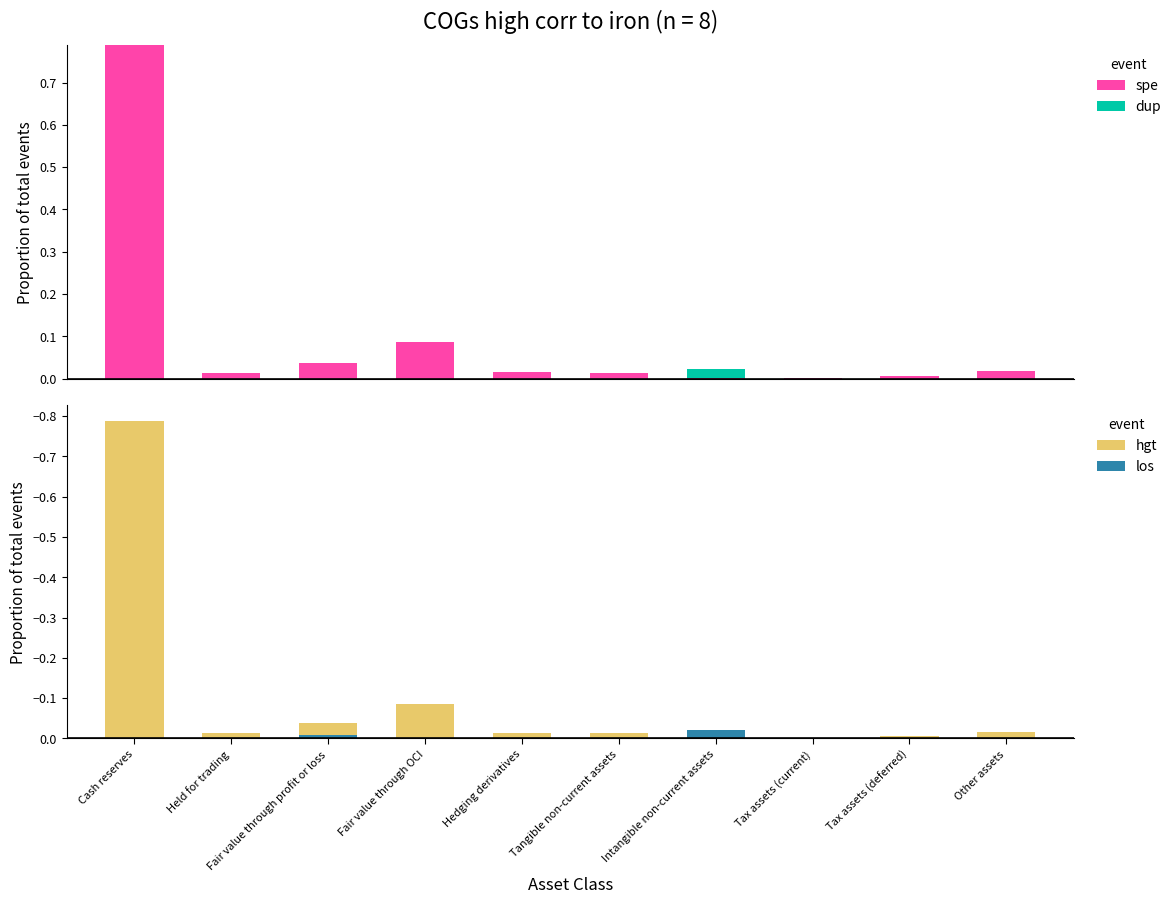

At which label does dup reach its minimum?

Cash reserves